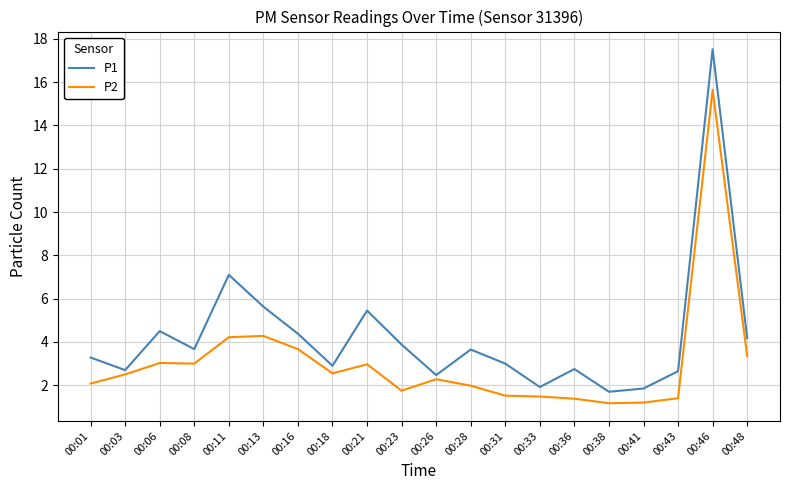

Which series changed the most between 00:11 and 00:31?

P1